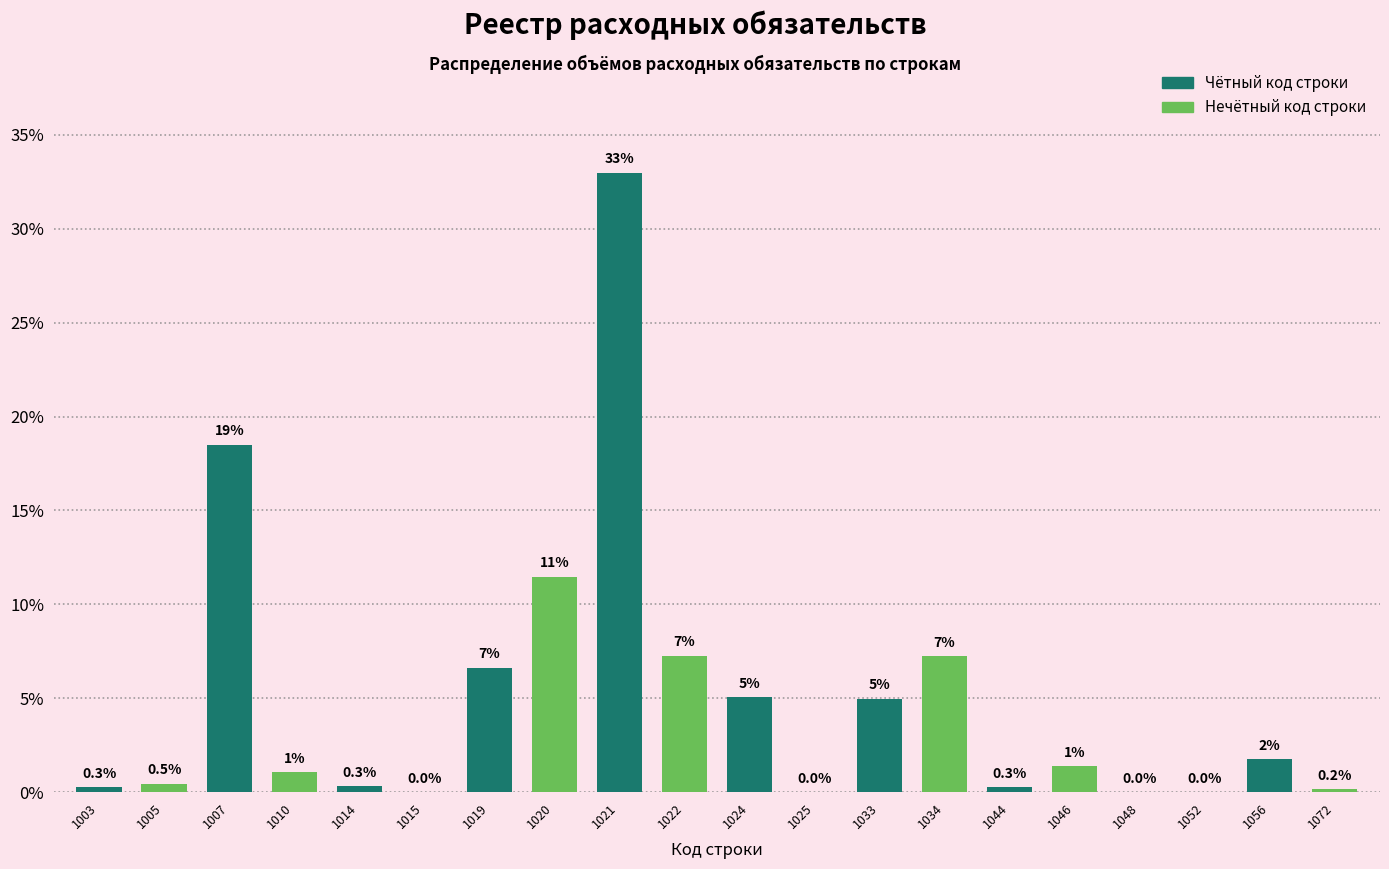

What is the sum of the values at 1048 and 1033?

5.0